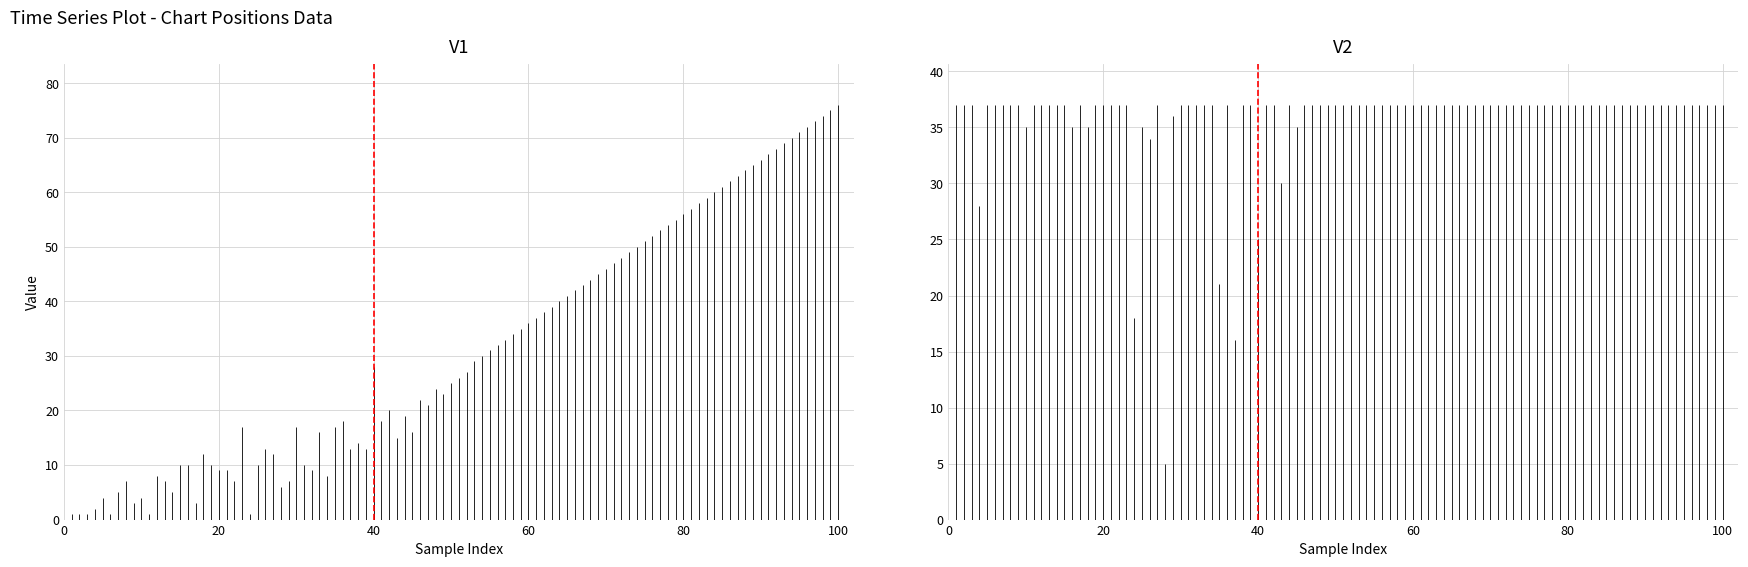

Is the value of Weeks on Chart at 20 greater than the value of Peak Position at 0?

Yes